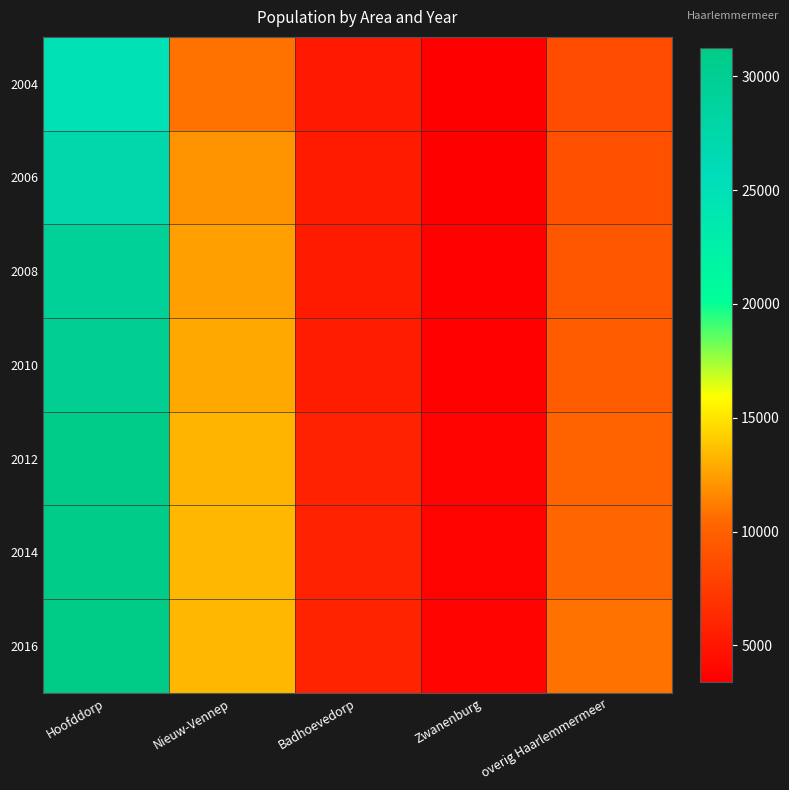

Which label corresponds to the smallest value in the chart?

Zwanenburg